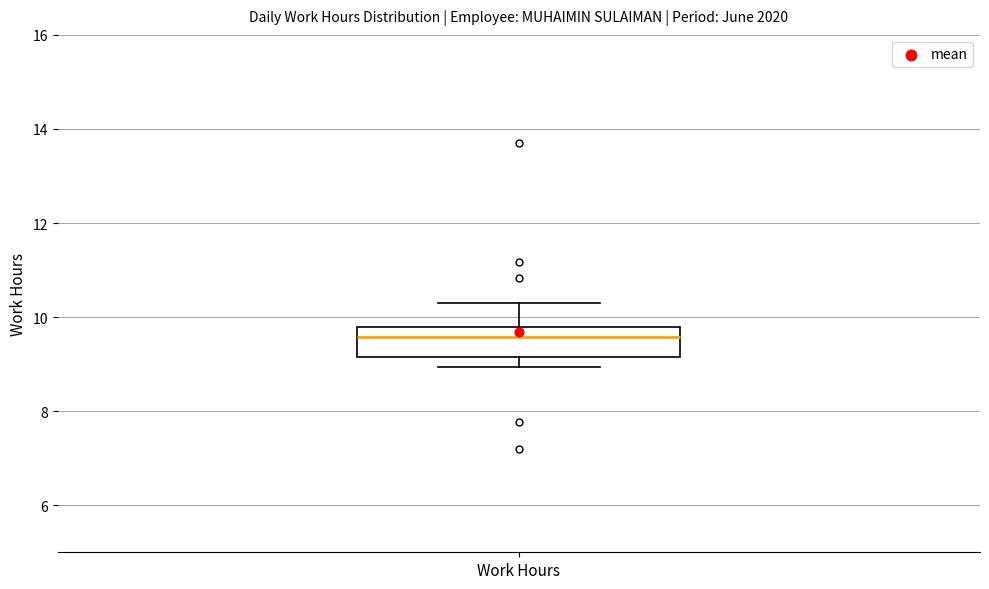

Read this box plot against the y-axis: the position of the median line, the range covered by the box, and the ends of both whiskers. The values are not printed on the chart, so give them approximately, as read against the axis.

median 9.6, box 9.2 to 9.8, whiskers 9.0 to 10.2